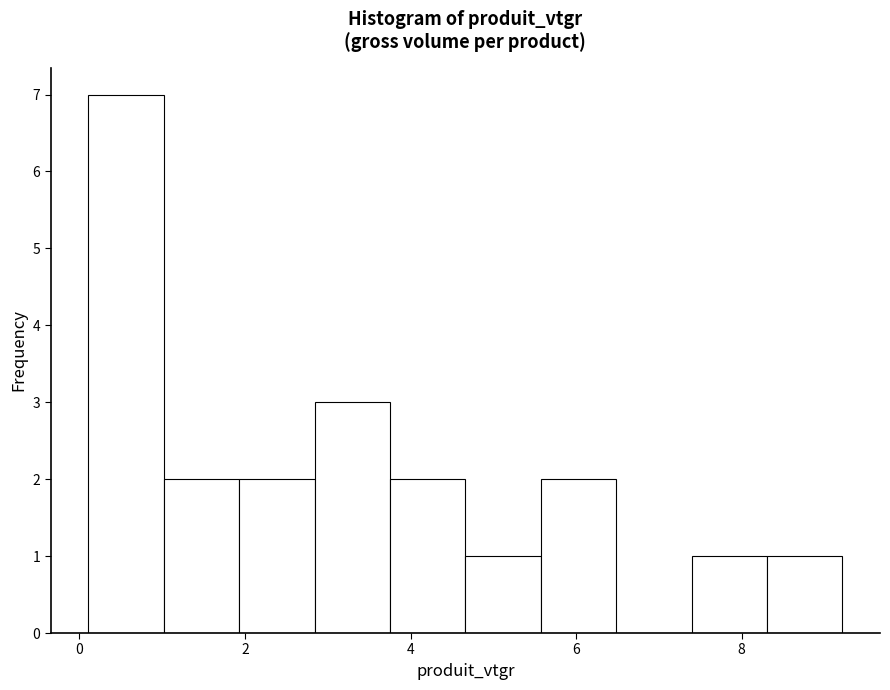

Over which range of the x-axis is the bar tallest?

0.2 to 1.0